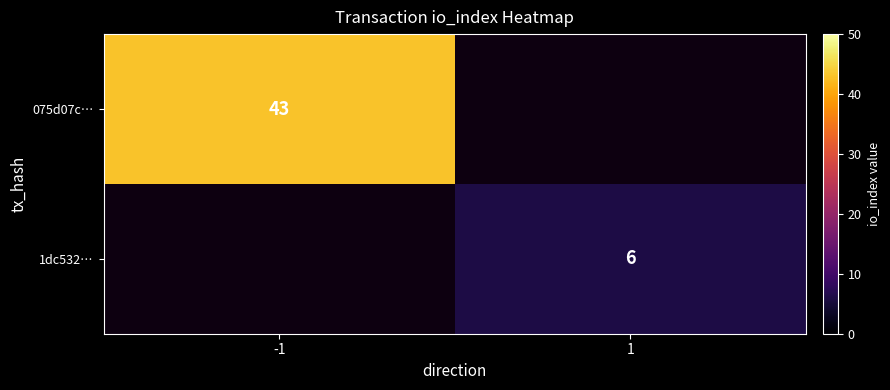

How many distinct data groups are displayed?

2